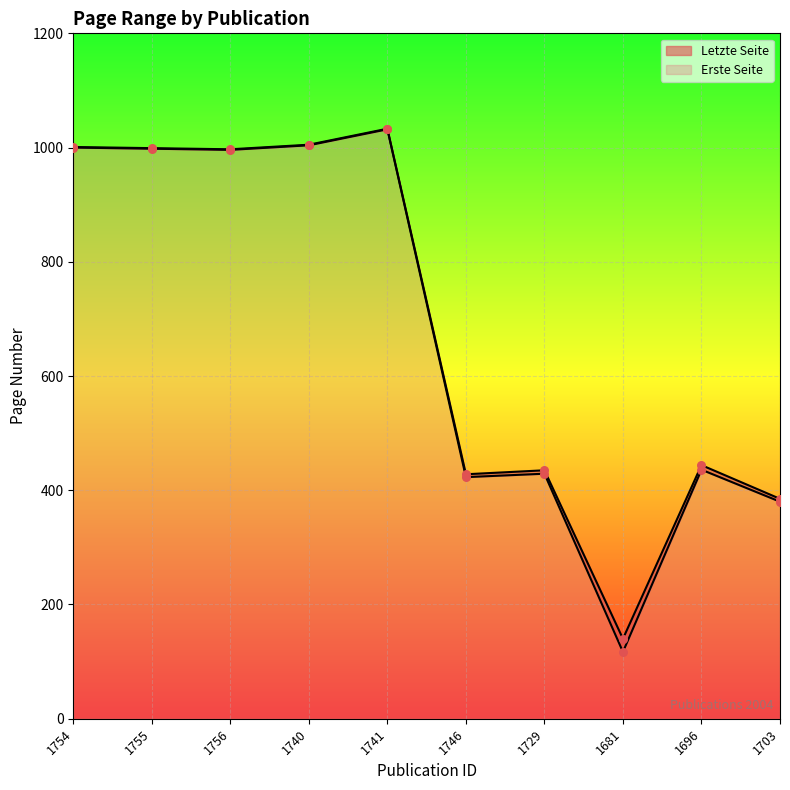

Which series contains the highest Y value?

Letzte Seite